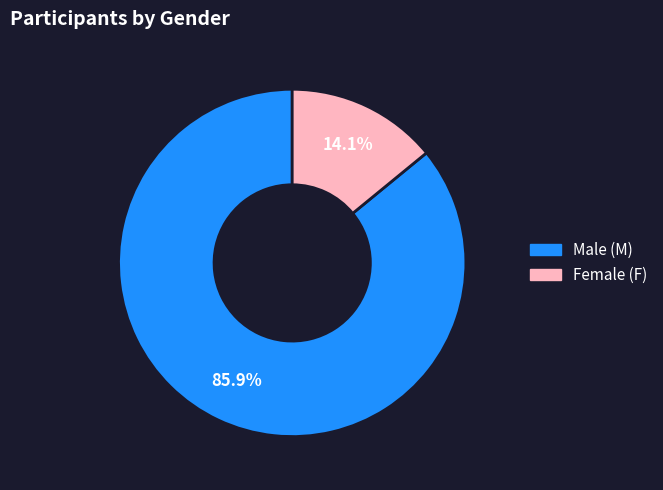

Is there a majority slice in this chart?

Yes